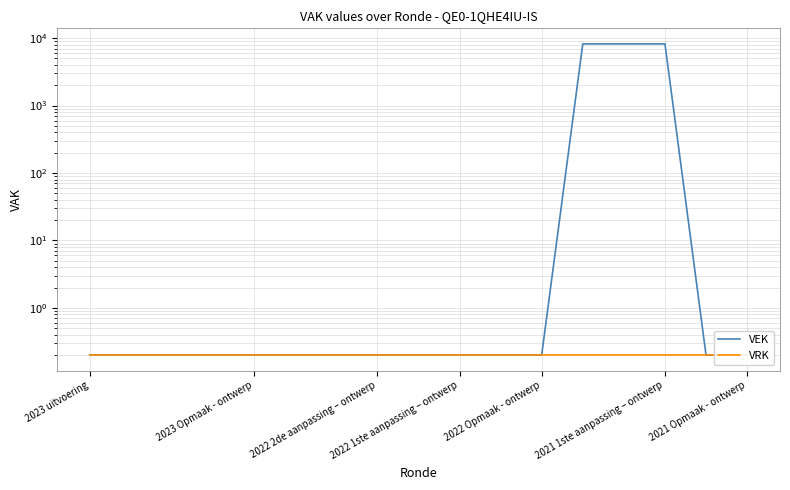

Does the chart display data point markers on the line(s)?

No